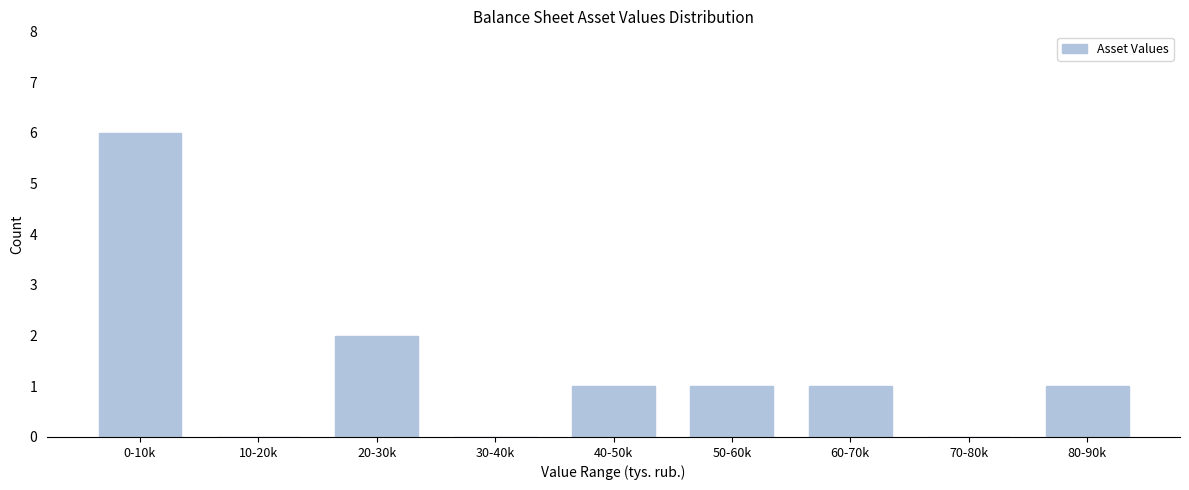

Reading left to right, list all the values displayed in this chart.

0-10k=6	10-20k=0	20-30k=2	30-40k=0	40-50k=1	50-60k=1	60-70k=1	70-80k=0	80-90k=1